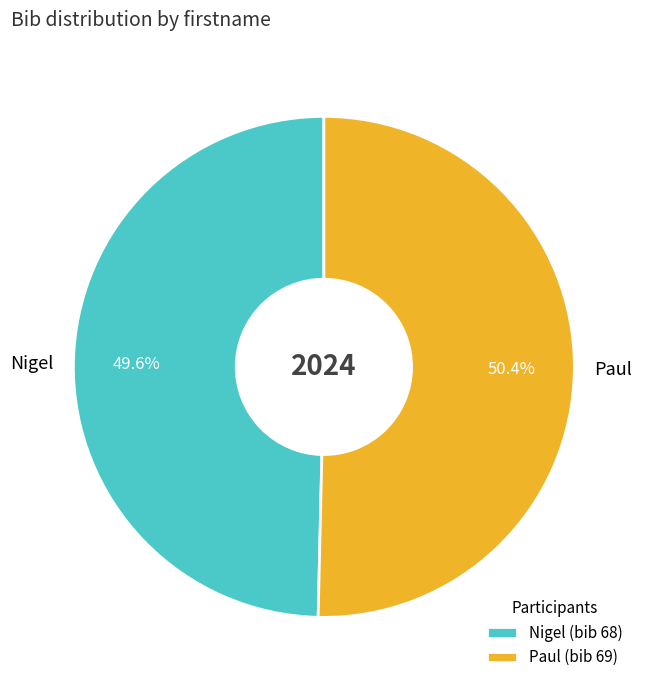

What is the majority slice?

Paul